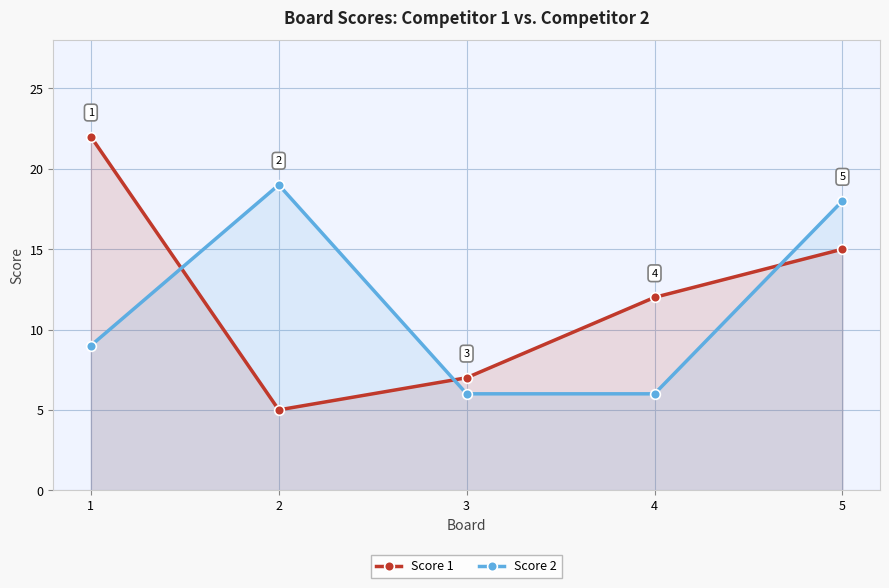

Reading left to right, list all the values displayed in this chart.

Score 1: 1=22	2=5	3=7	4=12	5=15
Score 2: 1=9	2=19	3=6	4=6	5=18